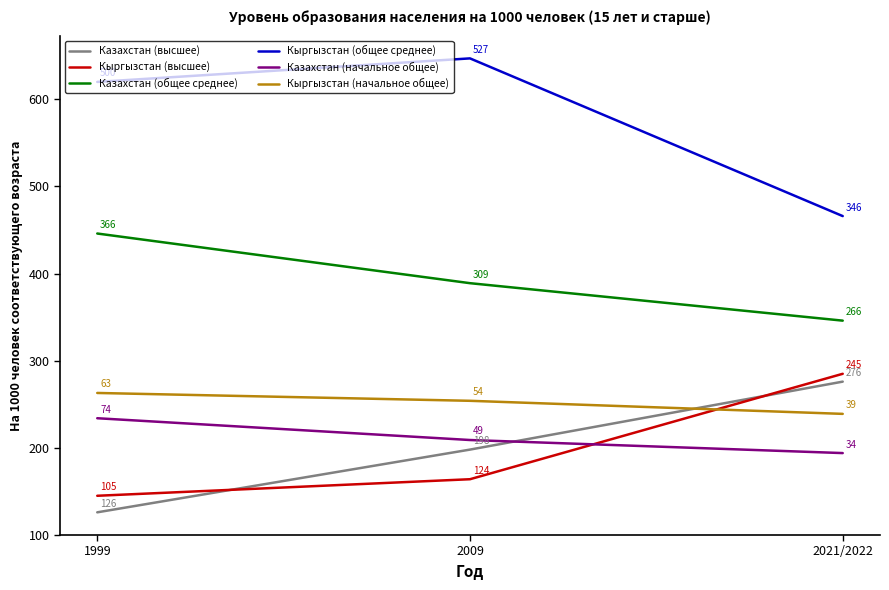

At 1999, list the series in order from largest to smallest.

Кыргызстан (общее среднее), Казахстан (общее среднее), Кыргызстан (начальное общее), Казахстан (начальное общее), Кыргызстан (высшее), Казахстан (высшее)